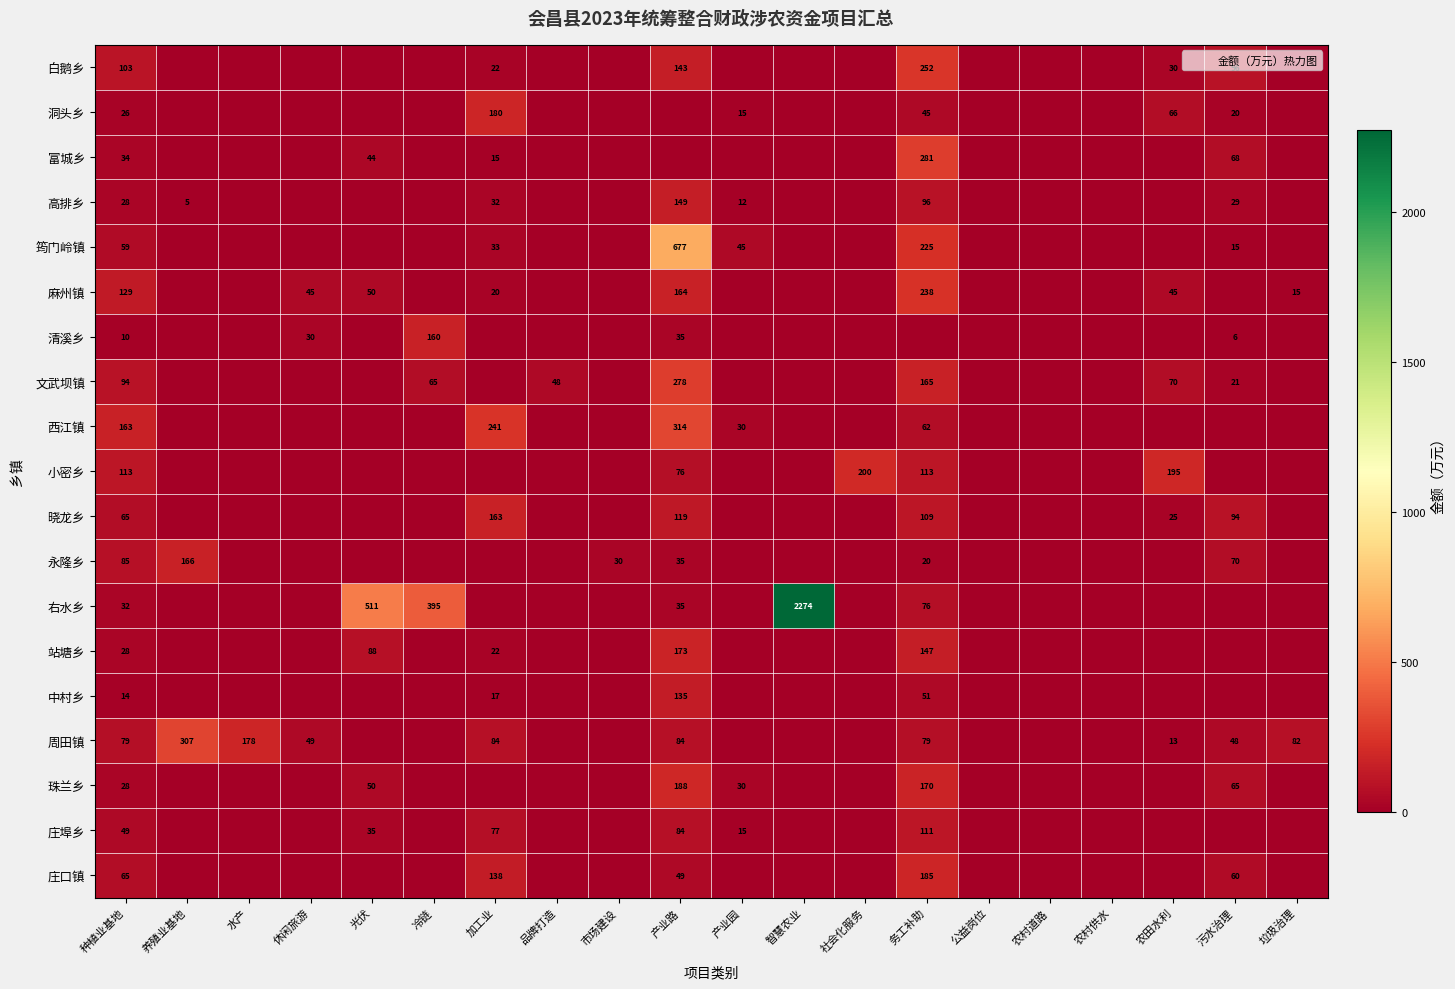

Is the value of 白鹅乡 at 农村道路 greater than the value of 筠门岭镇 at 市场建设?

No